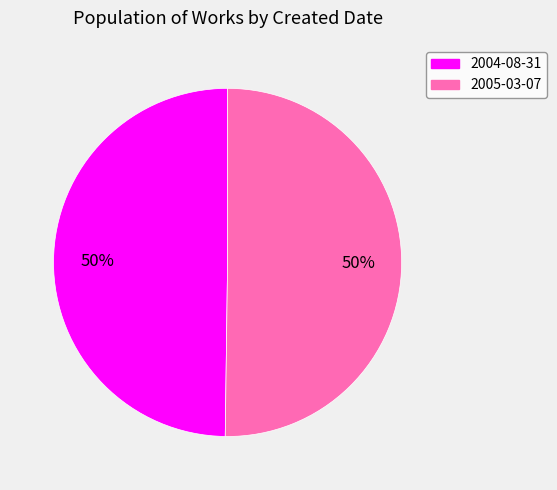

The 2004-08-31 slice represents 40% of the pie. True or false?

False